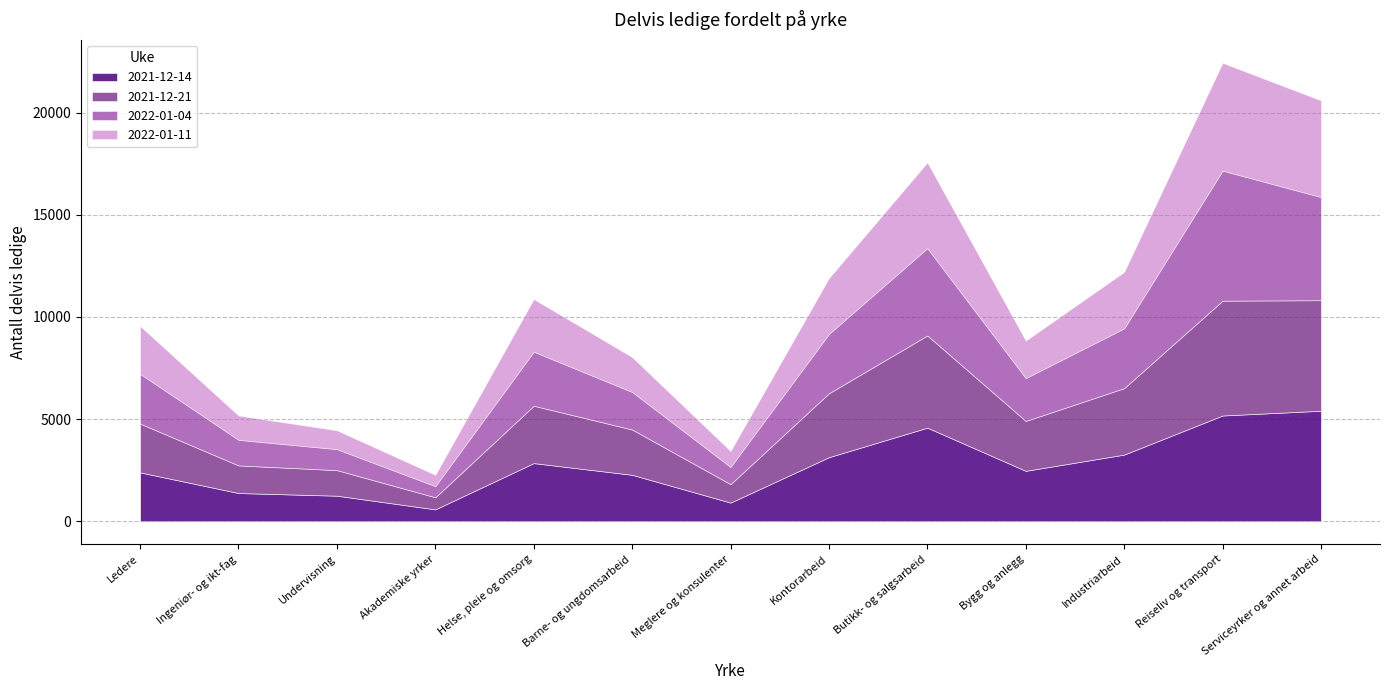

What is the sum of all 2022-01-11 values?

31581